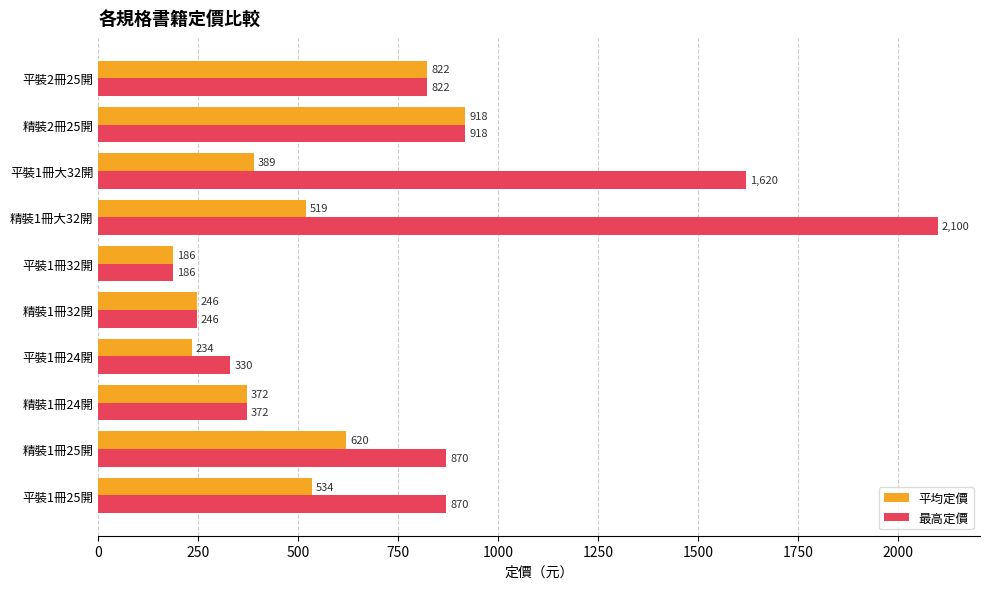

Rank the series by their maximum value, from lowest to highest.

平均定價, 最高定價